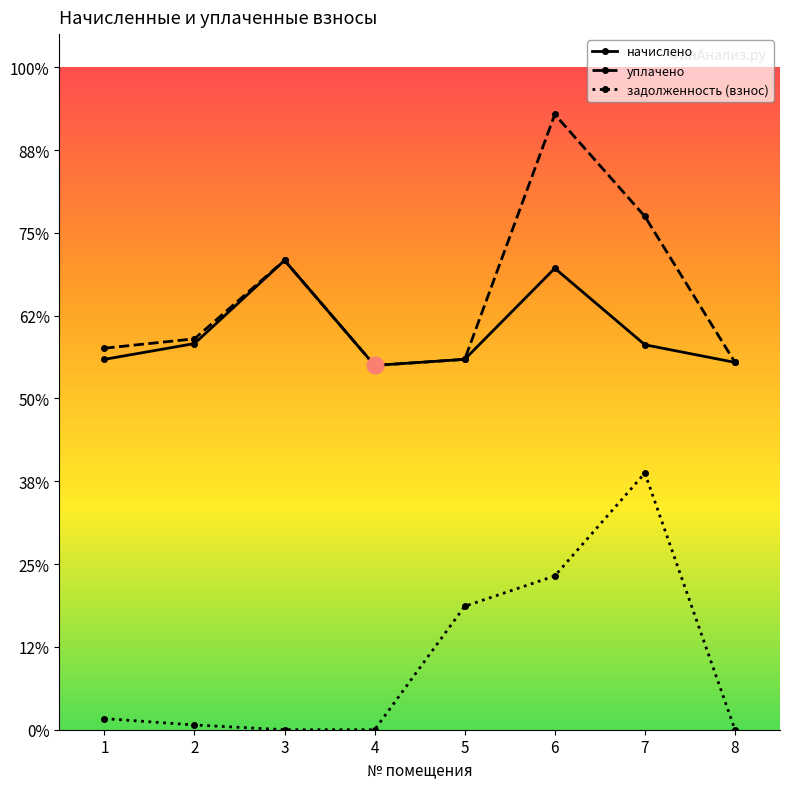

Reading right to left, extract all data points from this chart.

начислено: 2217.9	2324.2	2786.2	2236.3	2199.6	2833.8	2331.6	2236.3
уплачено: 2217.9	3099.0	3714.9	2236.3	2199.6	2833.8	2360.2	2303.5
задолженность (взнос): 0.0	1549.5	928.7	745.4	0.0	0.0	28.6	67.2